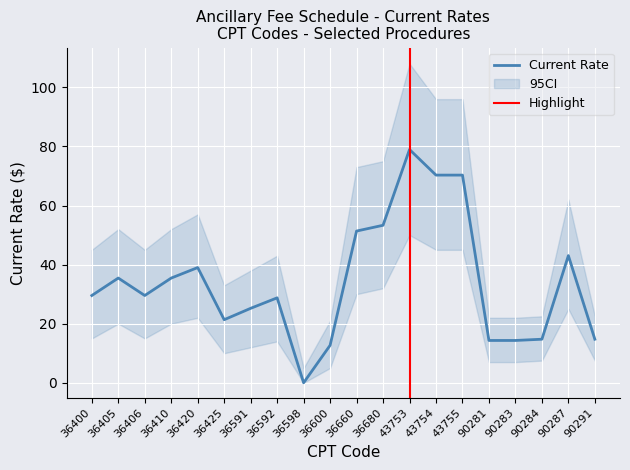

What is the difference between the second highest and second lowest values?

57.6